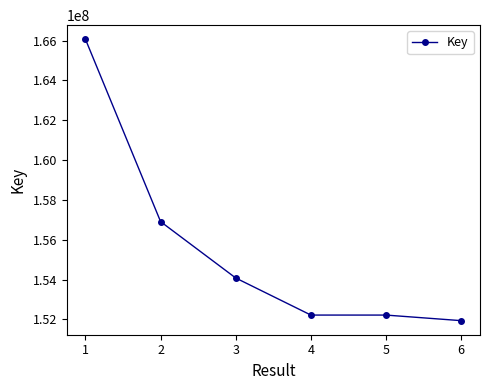

What is the value of the 3rd point from the left?

154078340